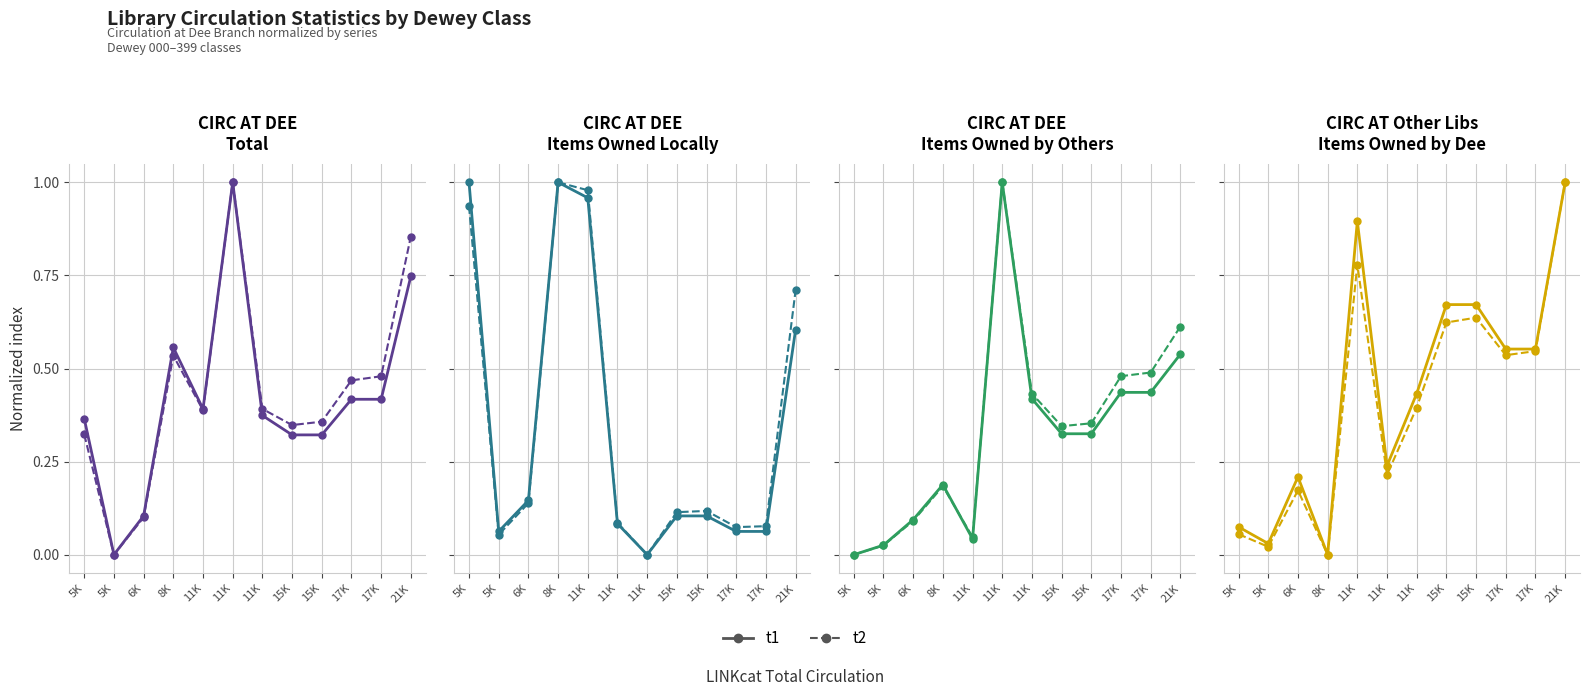

True or false: t2 and t1 cross at least once.

False